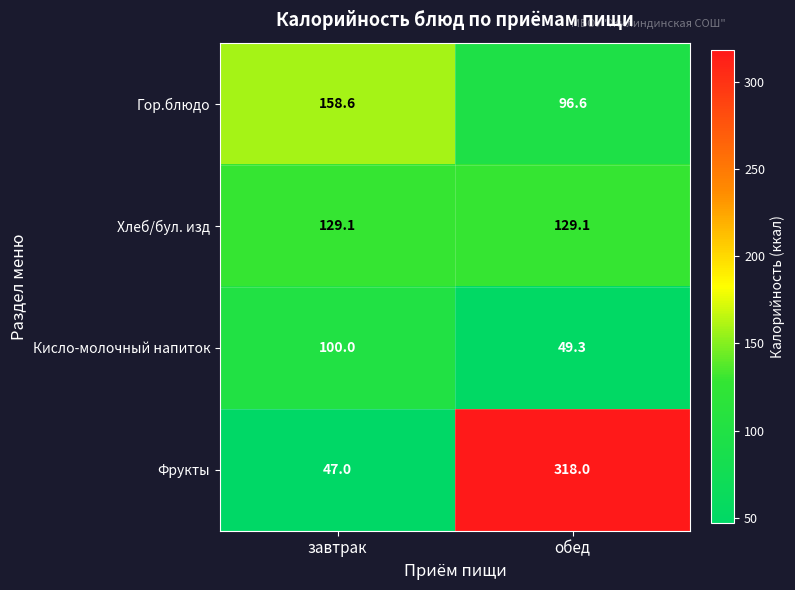

What is the approximate value of Кисло-молочный напиток at завтрак?

100.0